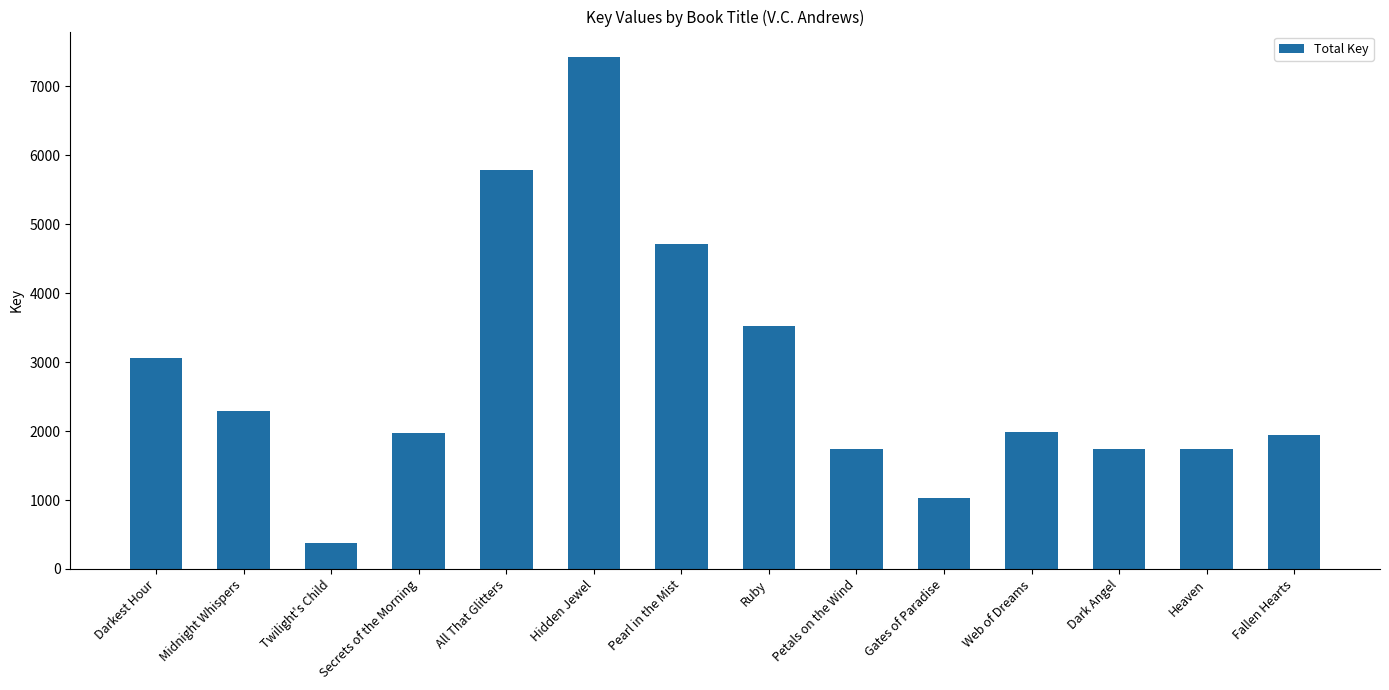

What is the difference between the values at Dark Angel and Petals on the Wind?

1